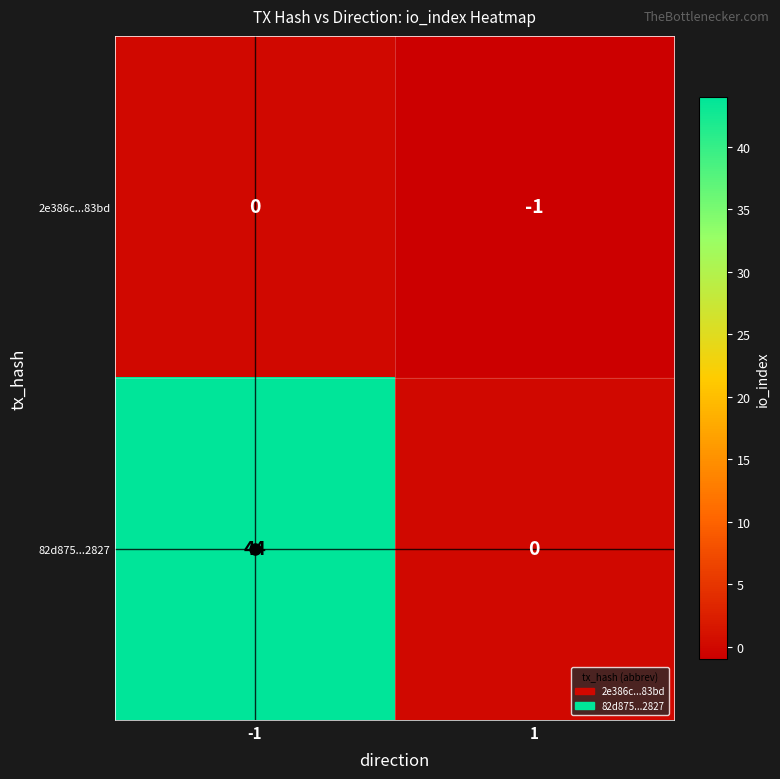

At -1, list the series in order from smallest to largest.

2e386c...83bd, 82d875...2827